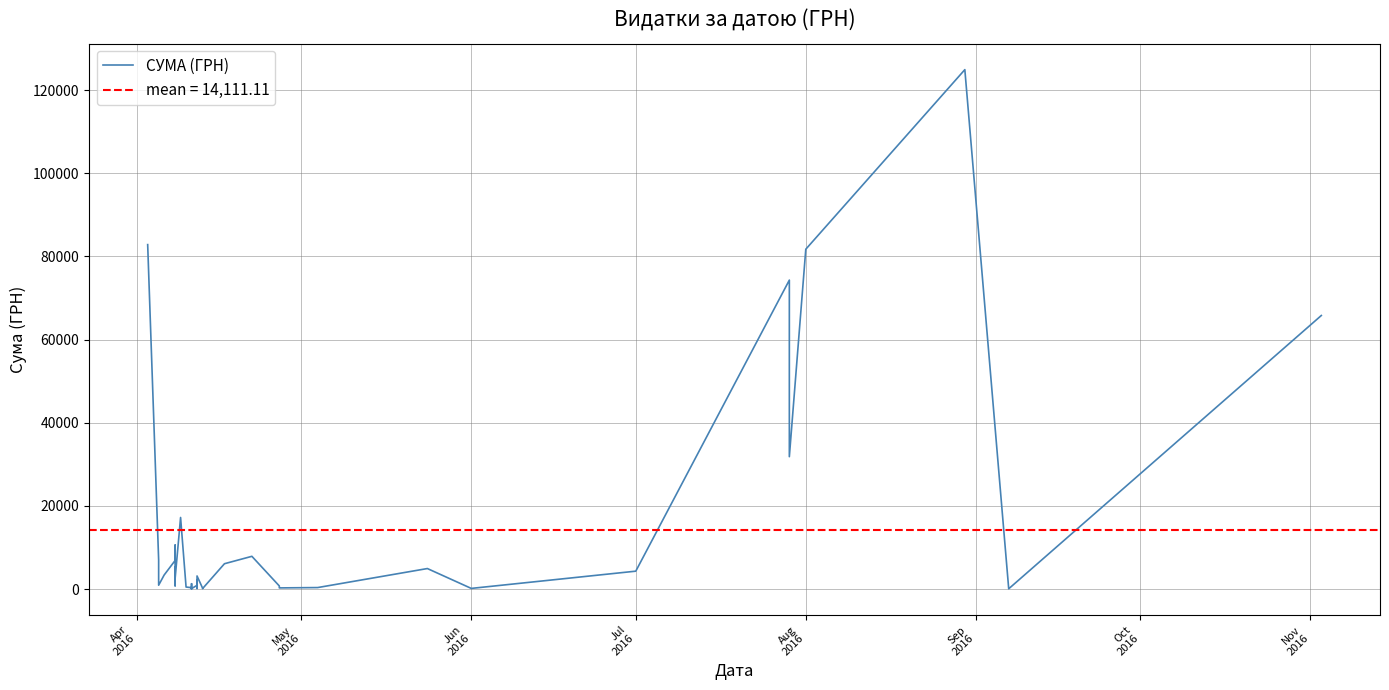

True or false: there are more than 1 points higher than both neighbors.

True